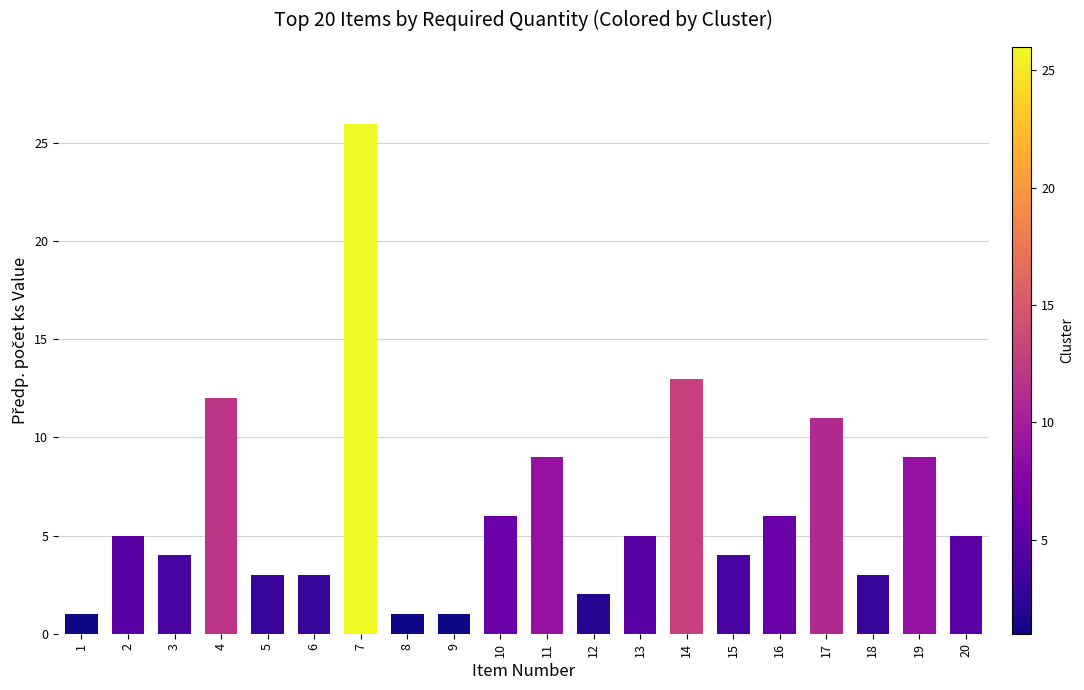

What is the difference between the values at 16 and 14?

7